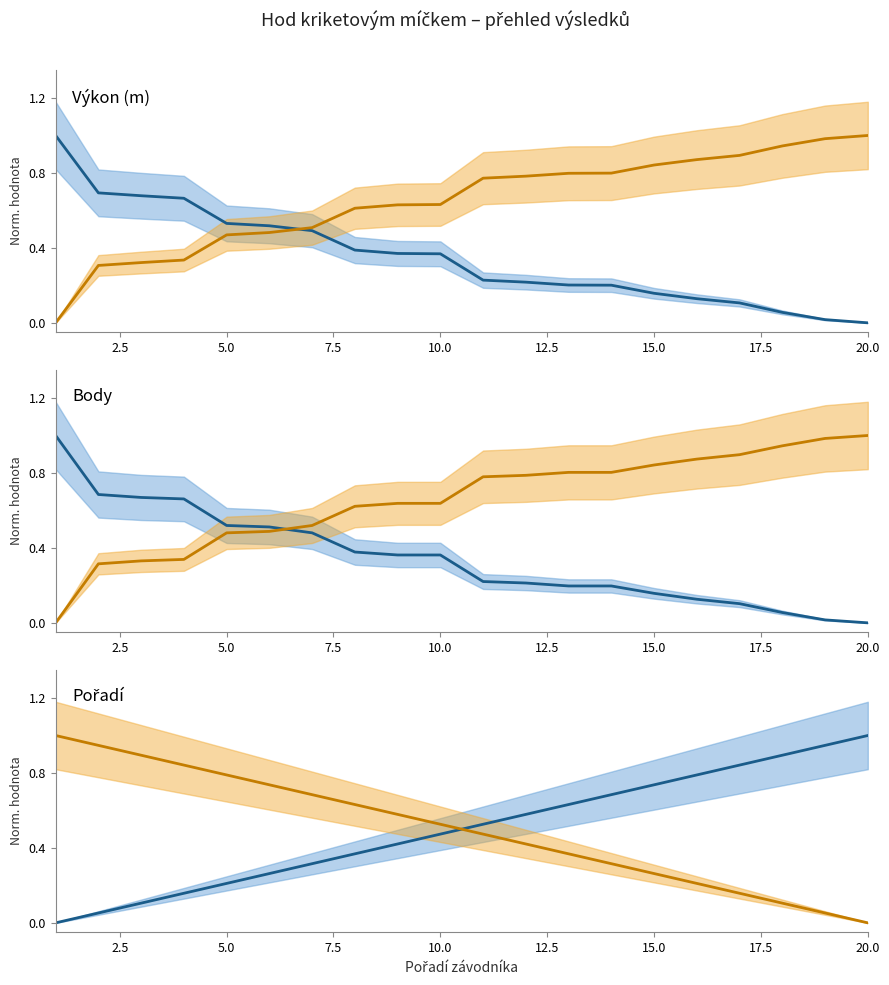

Count the number of categories in the chart.

20